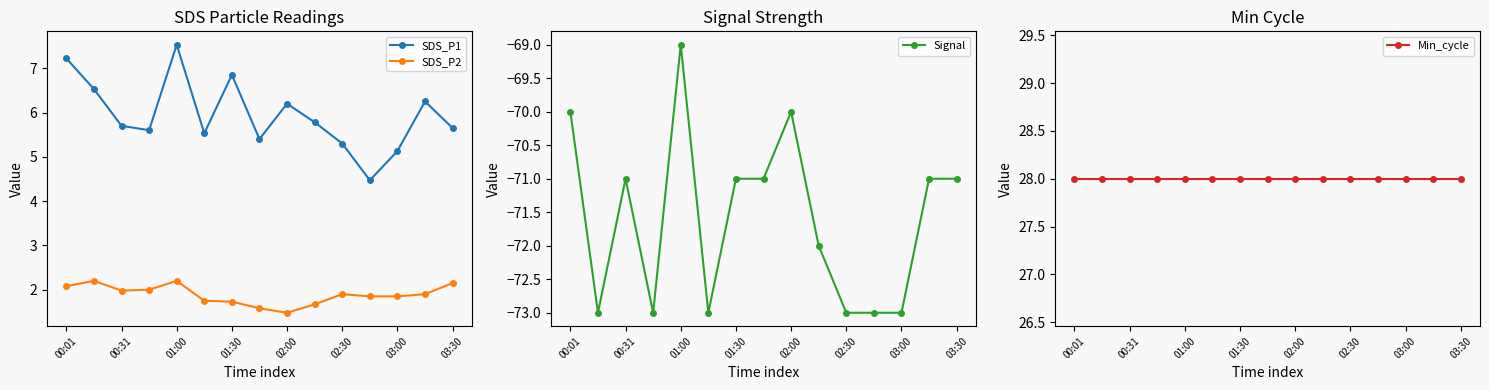

What is the maximum value shown in the chart?

28.0